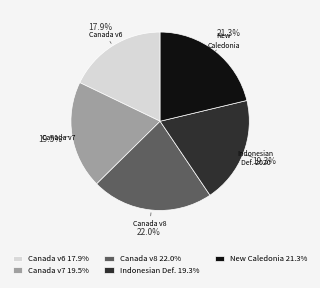

Count the number of slices in the pie.

5